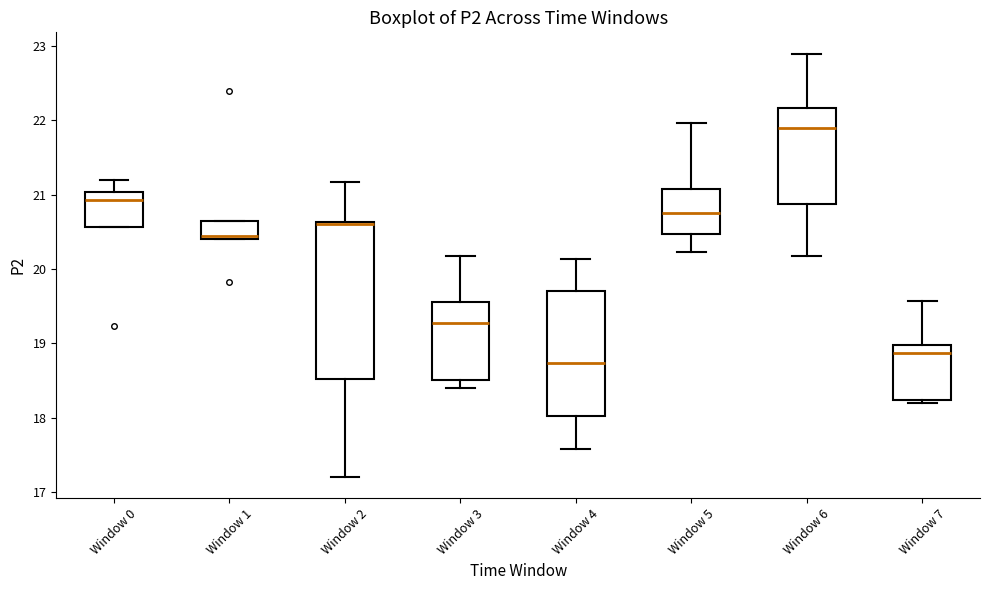

Comparing the boxes themselves (not the whiskers), which one is the tallest?

Window 2